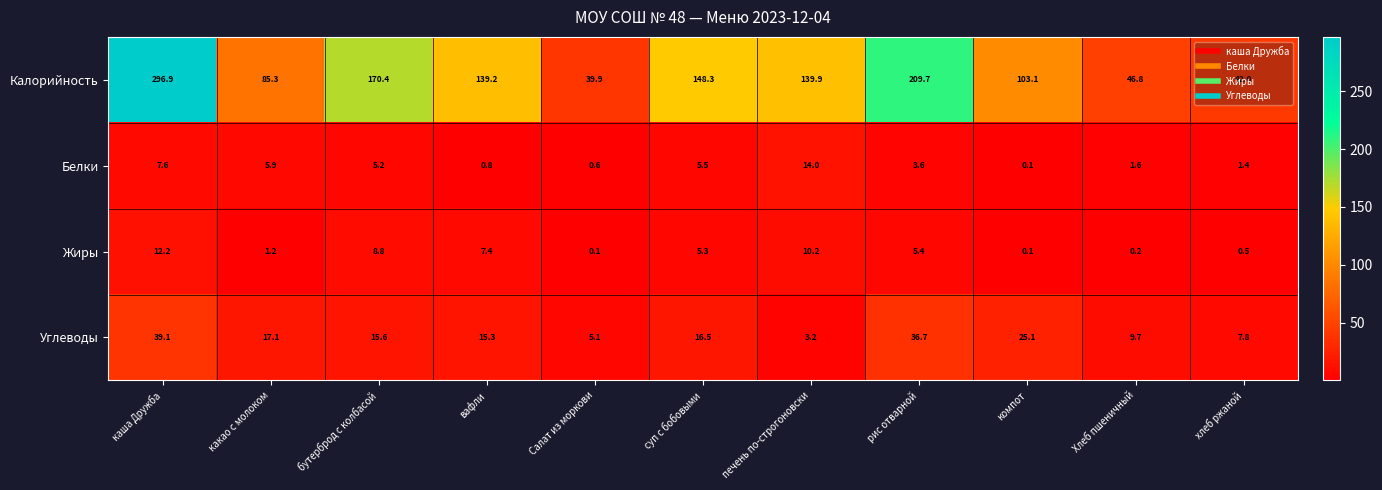

Rank the series at печень по-строгоновски from highest to lowest value.

Калорийность, Белки, Жиры, Углеводы